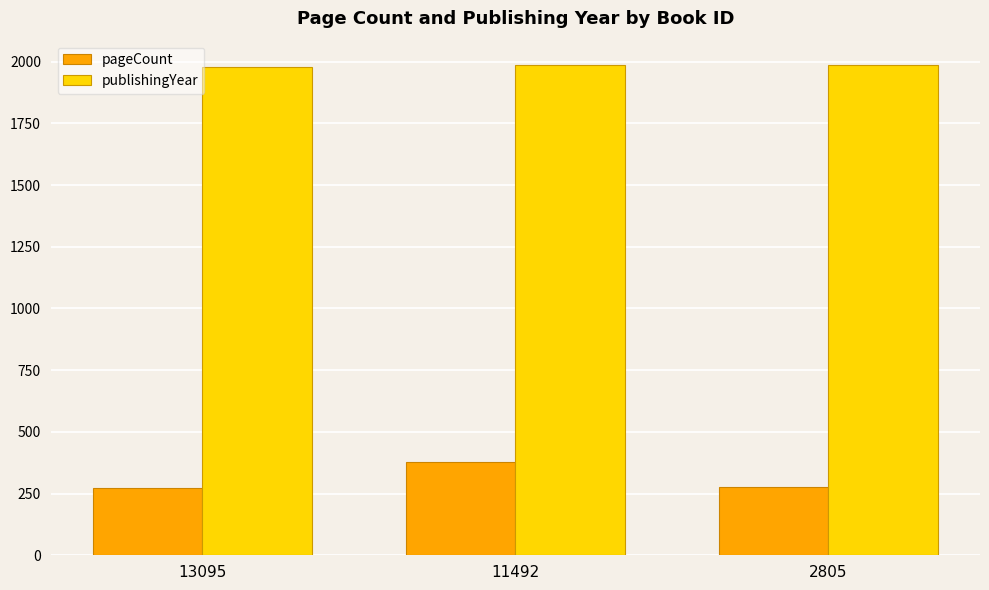

Is it true that publishingYear equals 1980 at 13095?

True